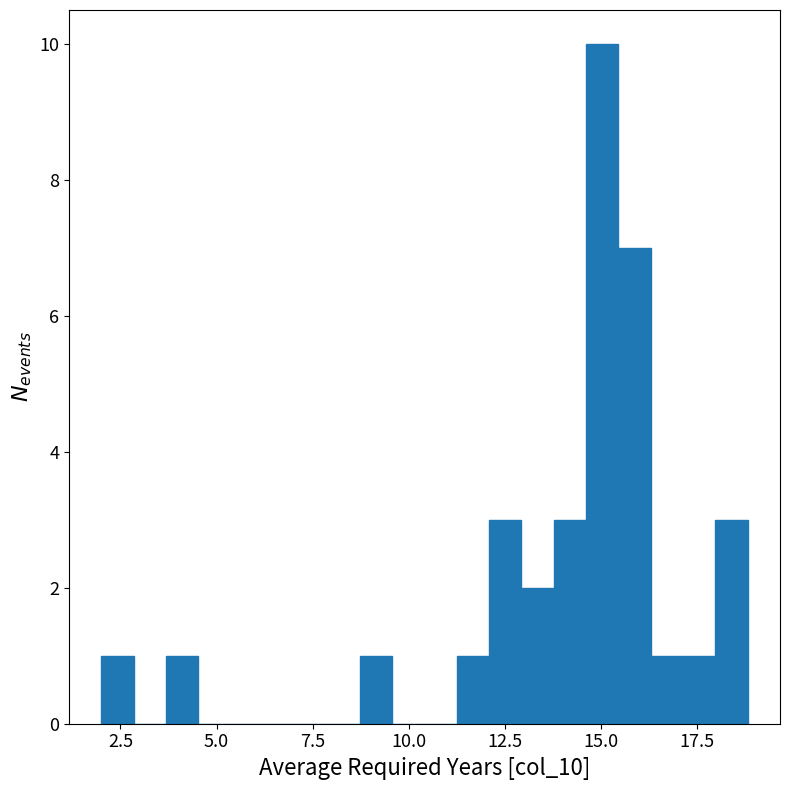

Around what value on the x-axis is the tallest bar? Give the approximate position of its centre, as read against the axis.

15.0